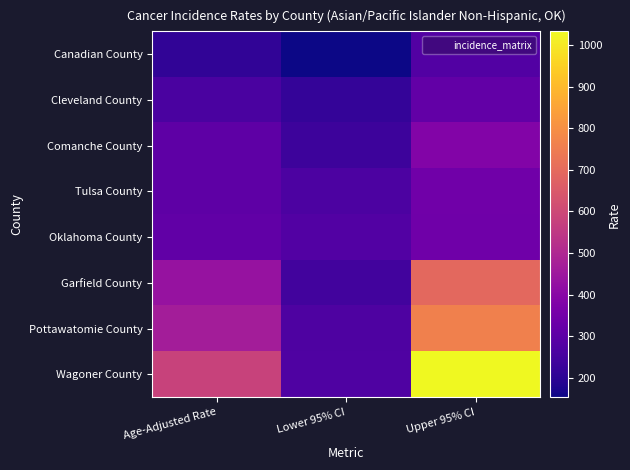

What is the difference between the highest and lowest values at Age-Adjusted Rate?

371.7